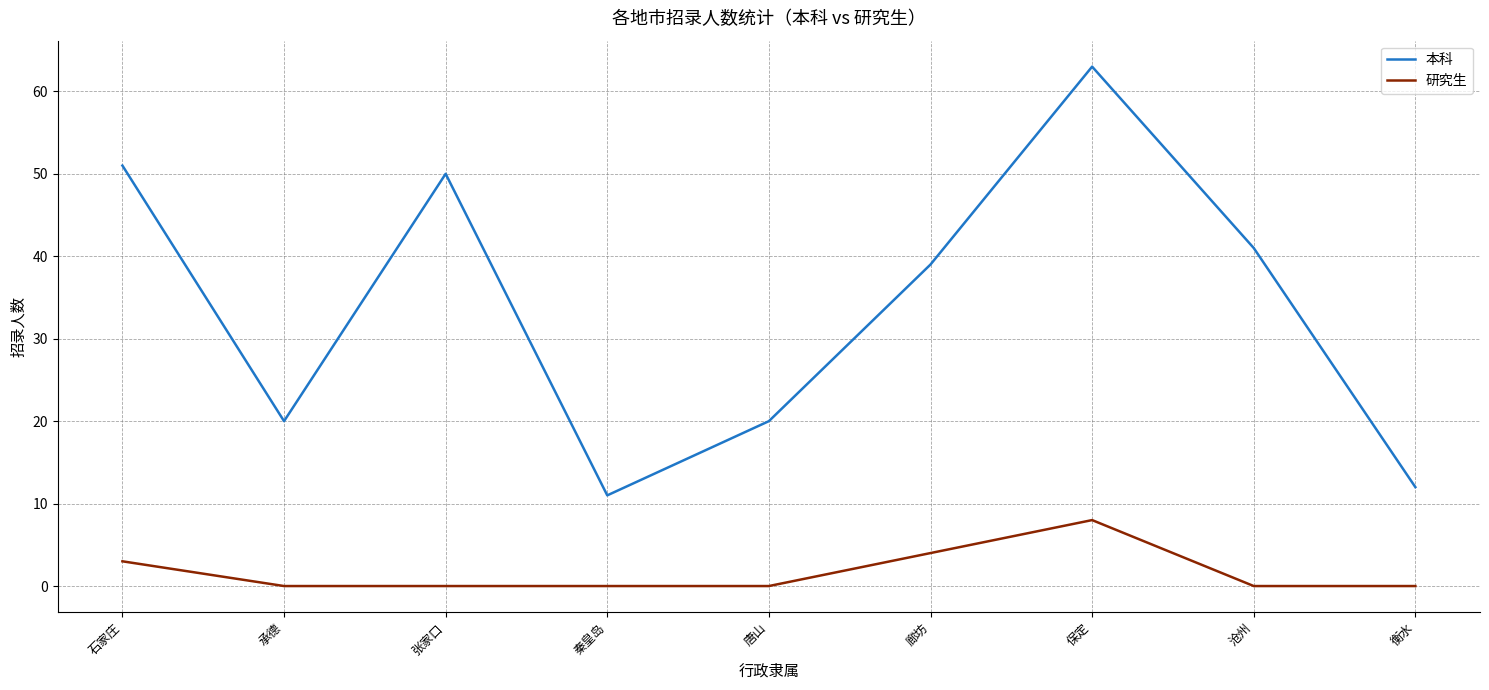

Reading right to left, list all the values displayed in this chart.

本科: 12	41	63	39	20	11	50	20	51
研究生: 0	0	8	4	0	0	0	0	3